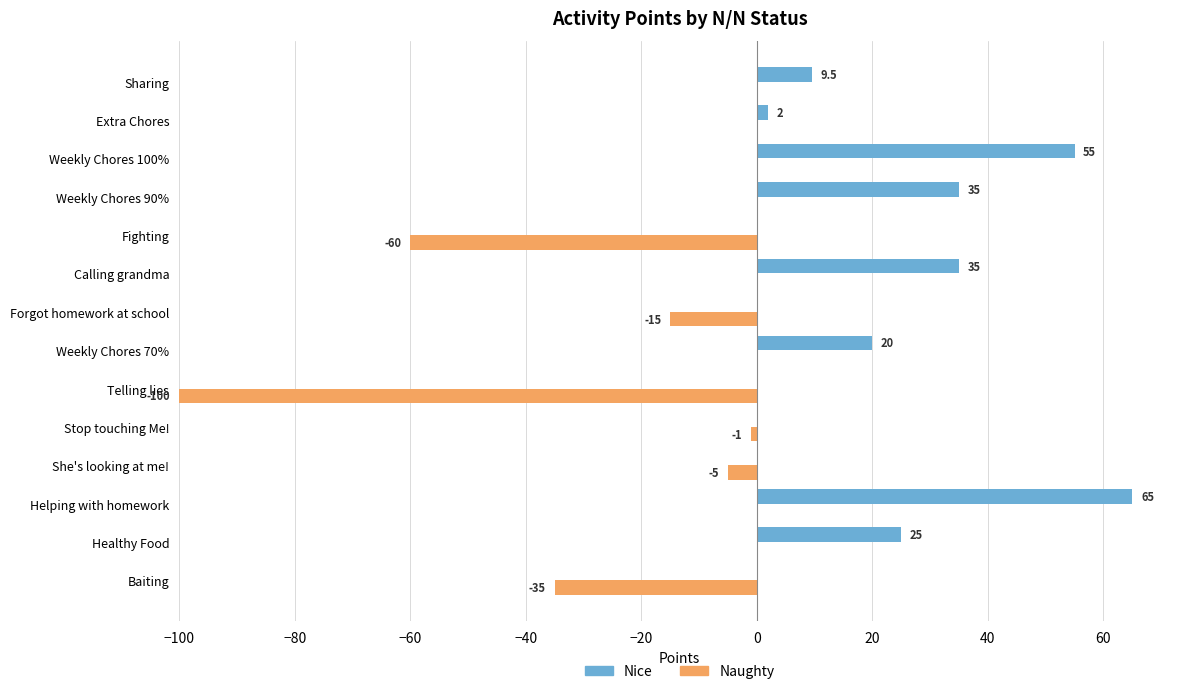

Is it true that Nice equals 30.4 at Stop touching Me!?

False